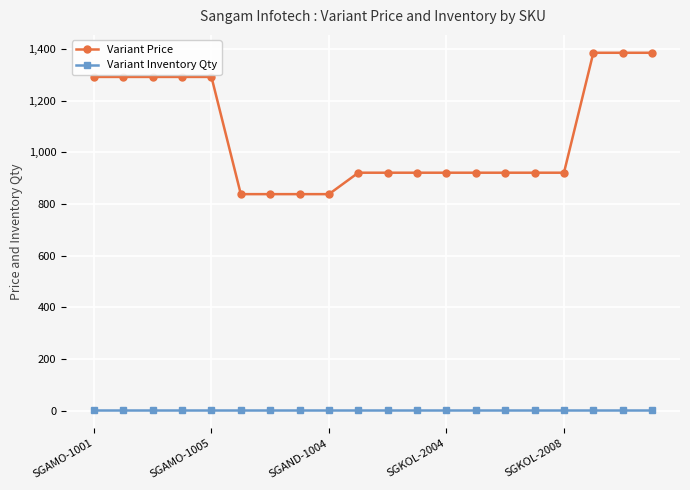

Rank the series by their maximum value, from highest to lowest.

Variant Price, Variant Inventory Qty